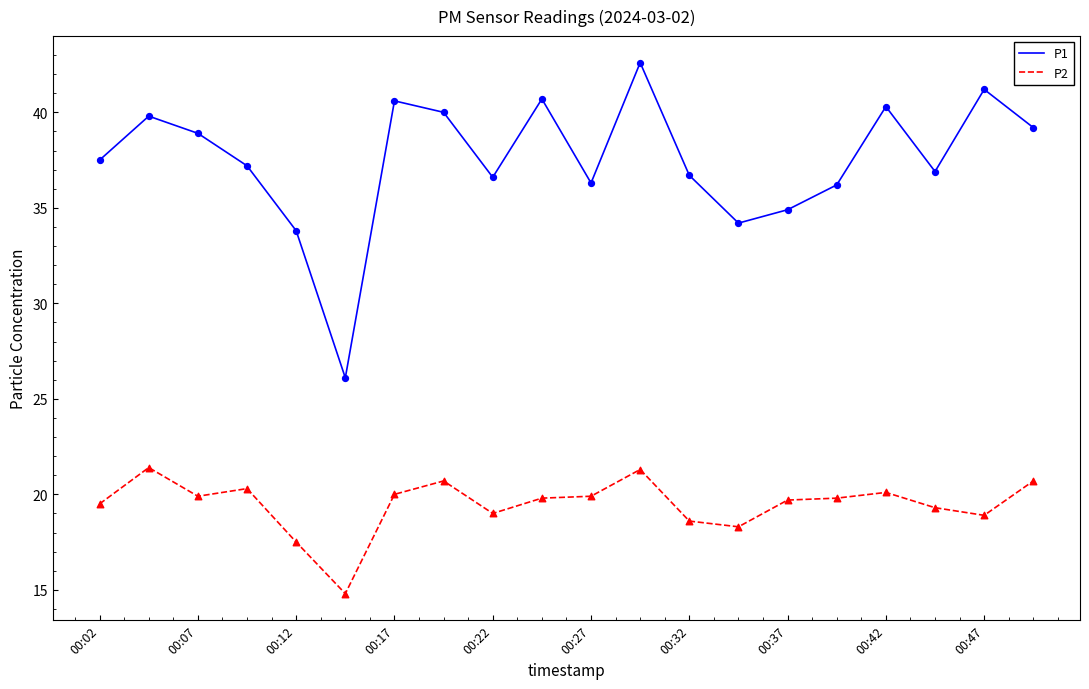

What are all the series names shown in the legend?

P1, P2